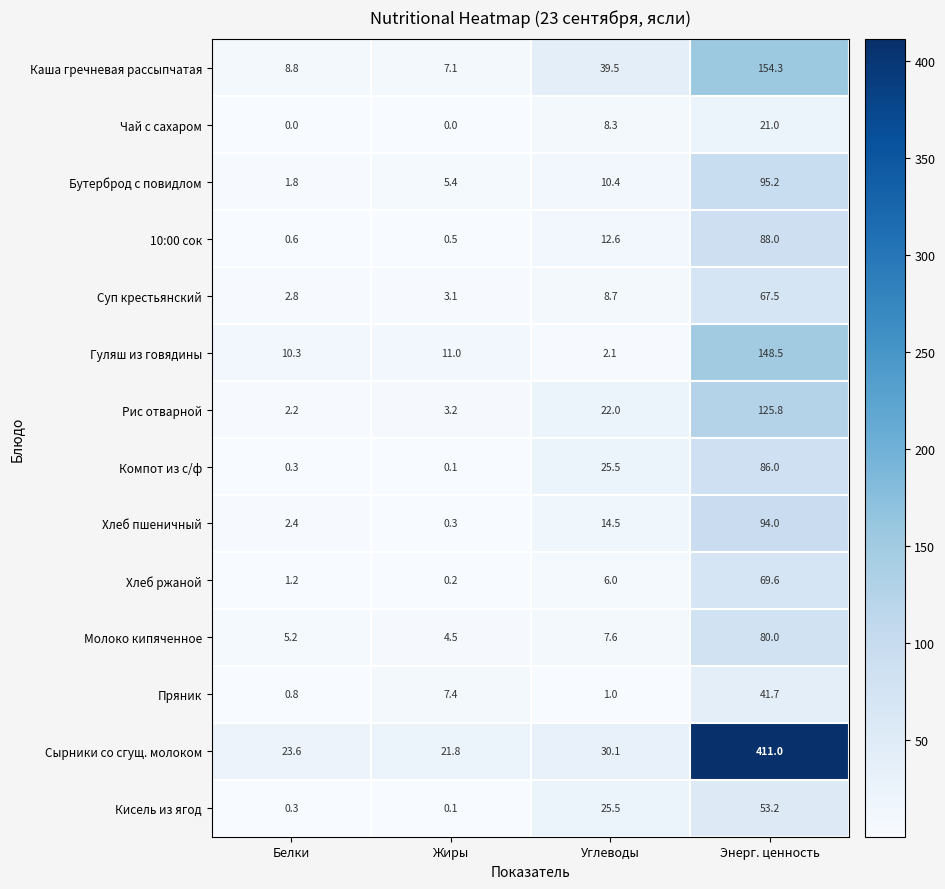

Count the number of categories in the chart.

4